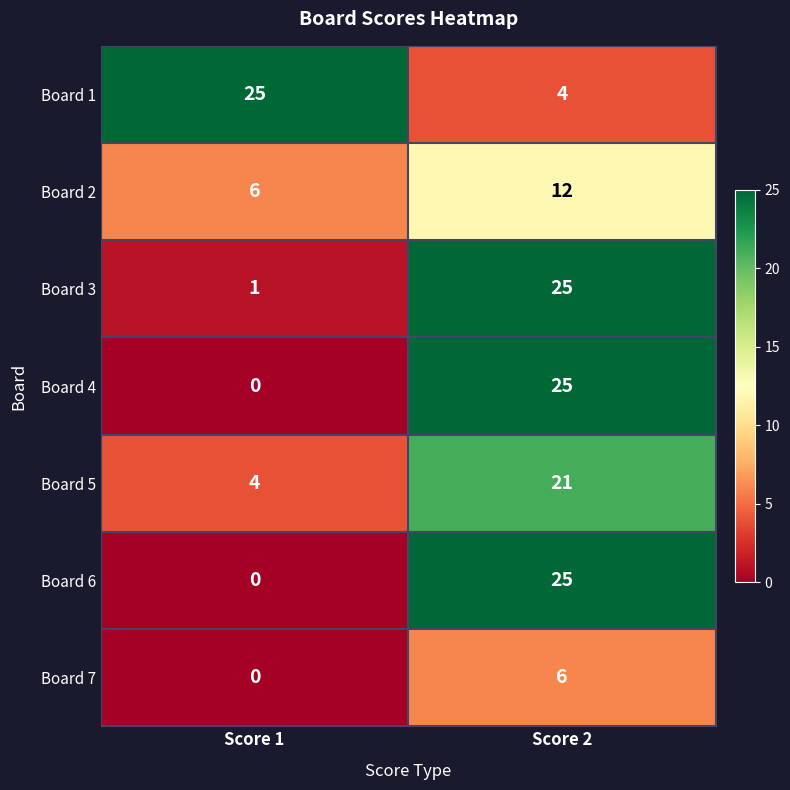

What value does the Board 3 series have at Score 2?

25